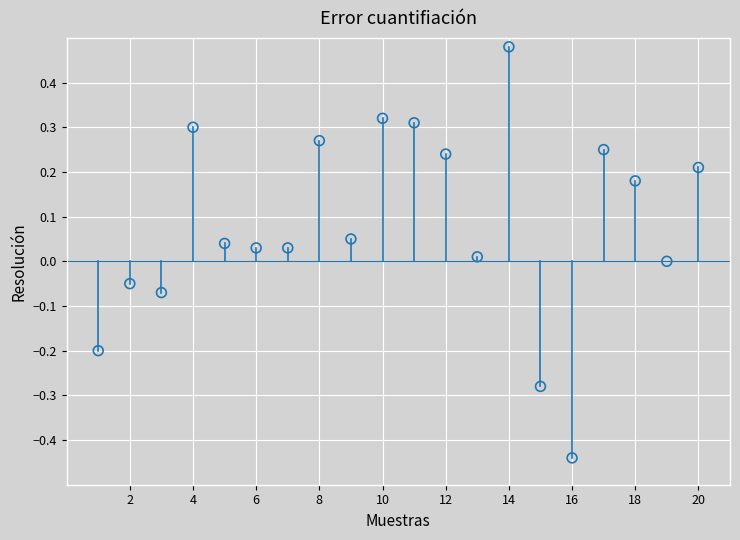

What is the range of X values (max minus min)?

19.0